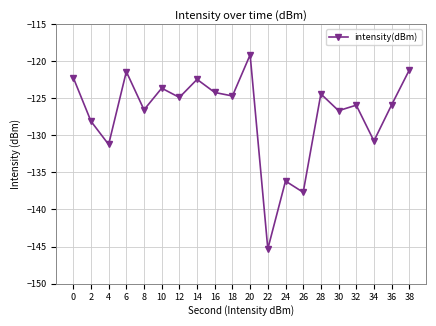

Which has a higher value, 26 or 10?

10